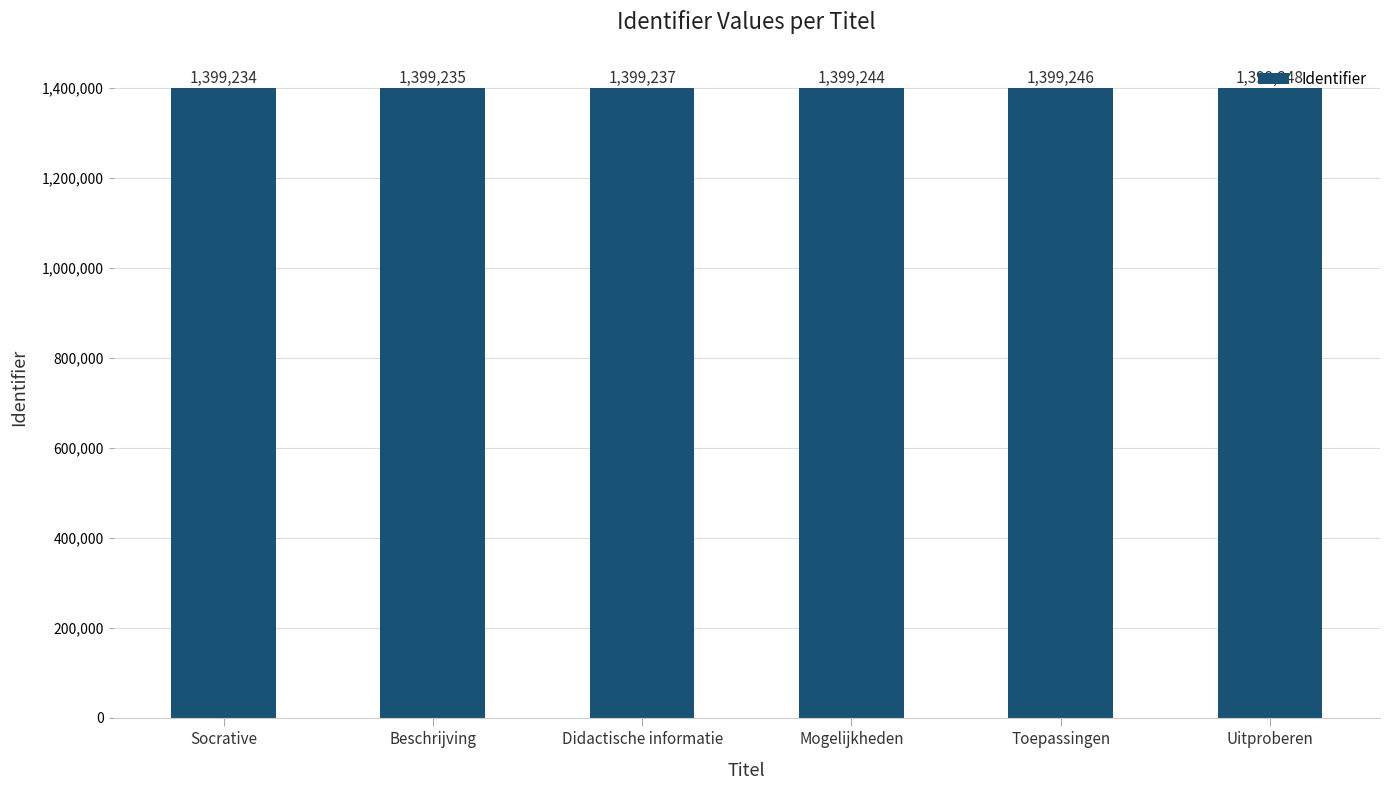

Reading left to right, extract all data points from this chart.

1399234	1399235	1399237	1399244	1399246	1399248